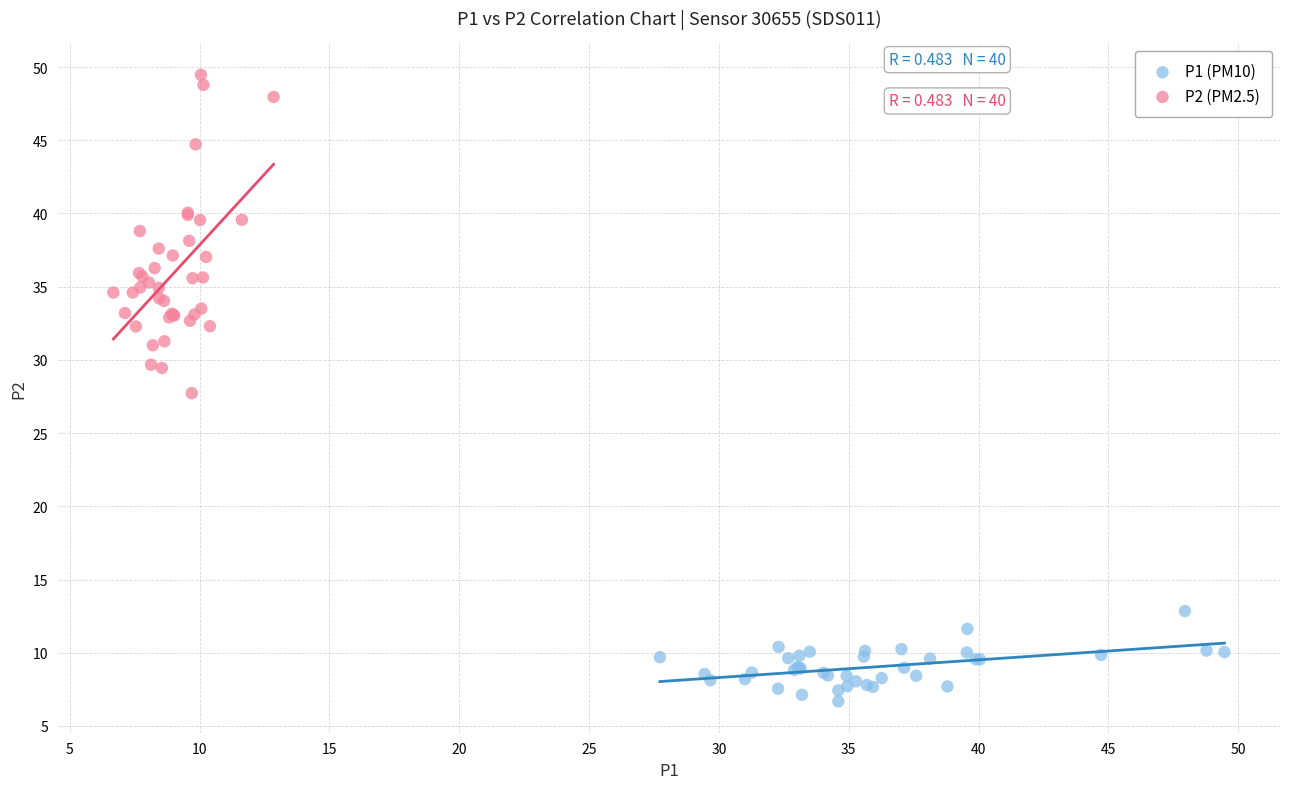

Which series reaches the maximum Y coordinate?

P2 (PM2.5)